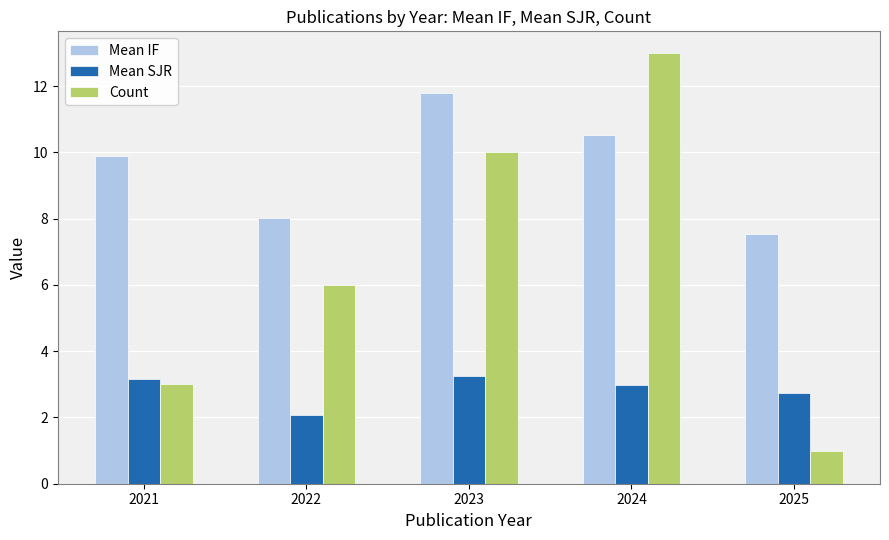

What is the value of the Mean SJR bar at the 5th from the left?

2.7